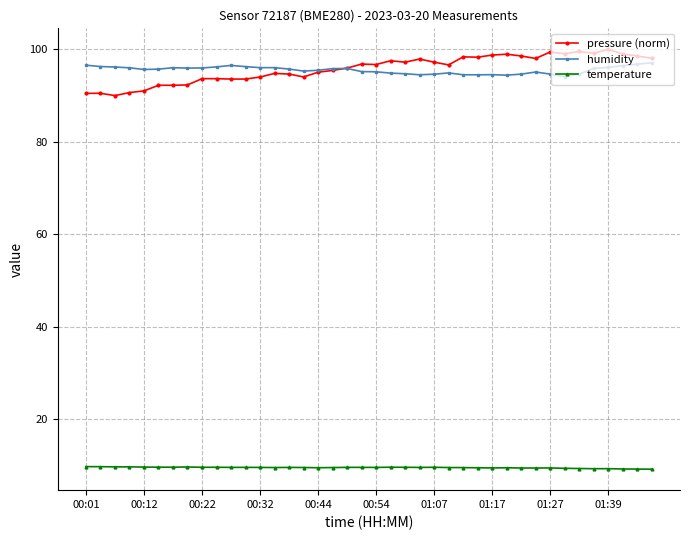

True or false: temperature and pressure (norm) cross at least once.

False